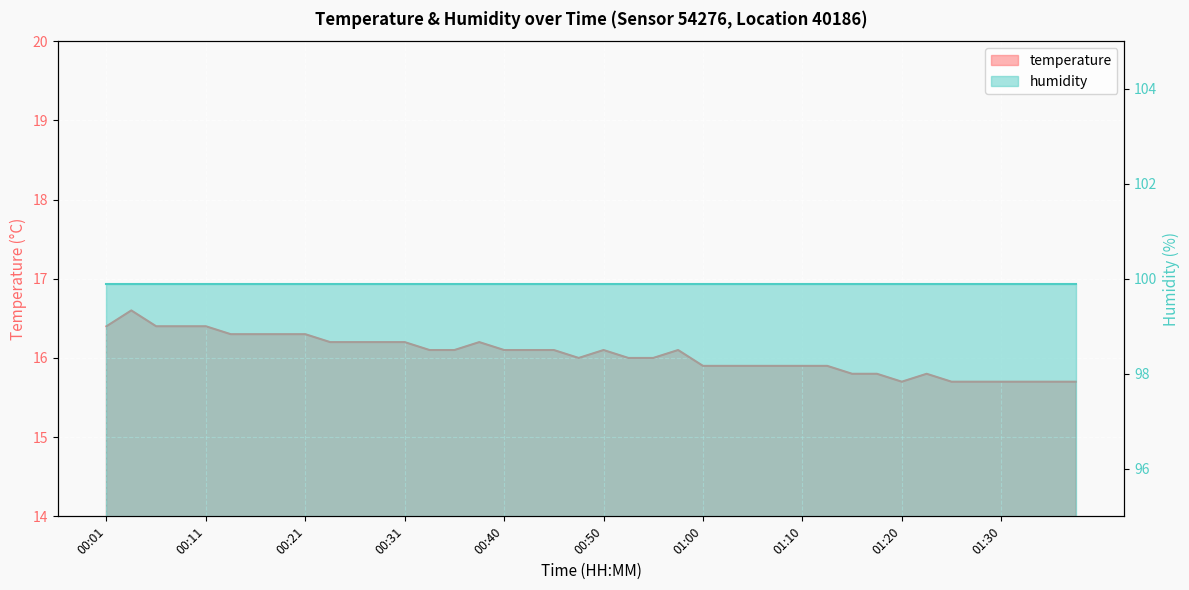

Between 01:03 and 00:28, which is larger?

00:28